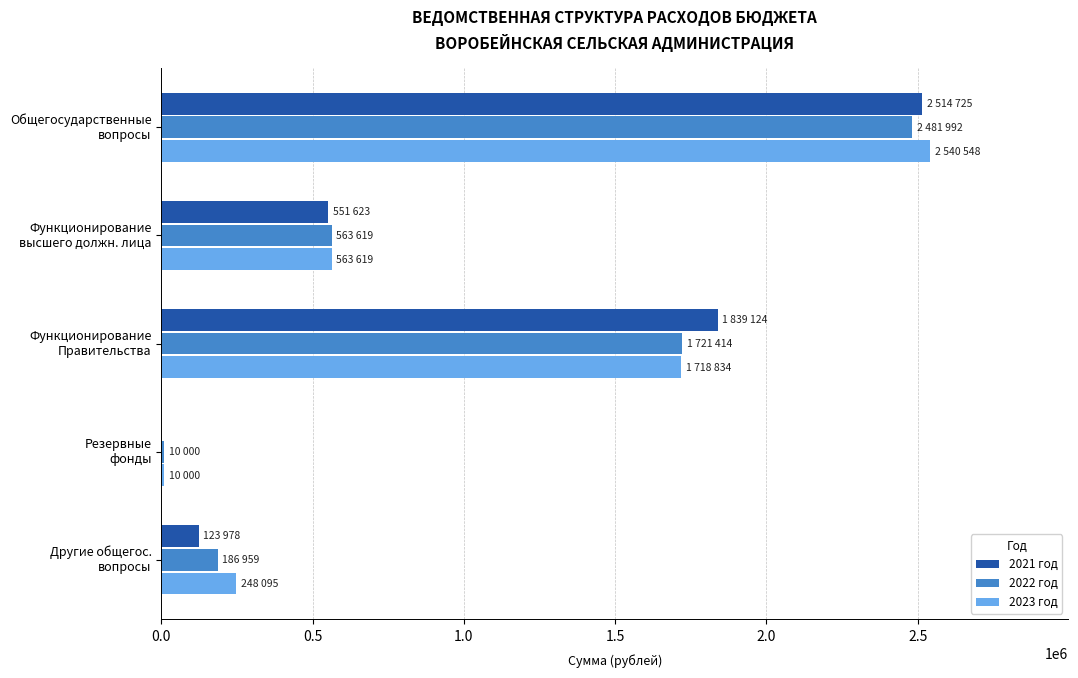

What is the greatest value displayed?

2540548